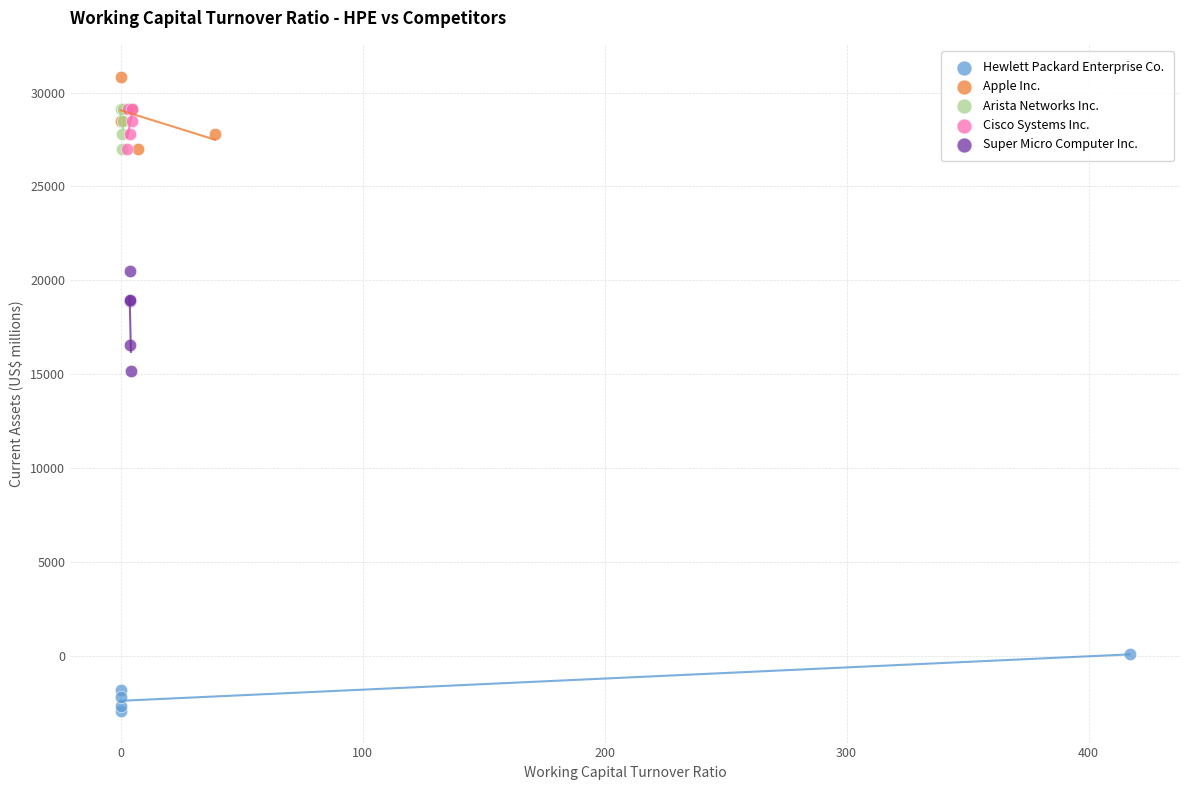

Which series contains the highest Y value?

Apple Inc.